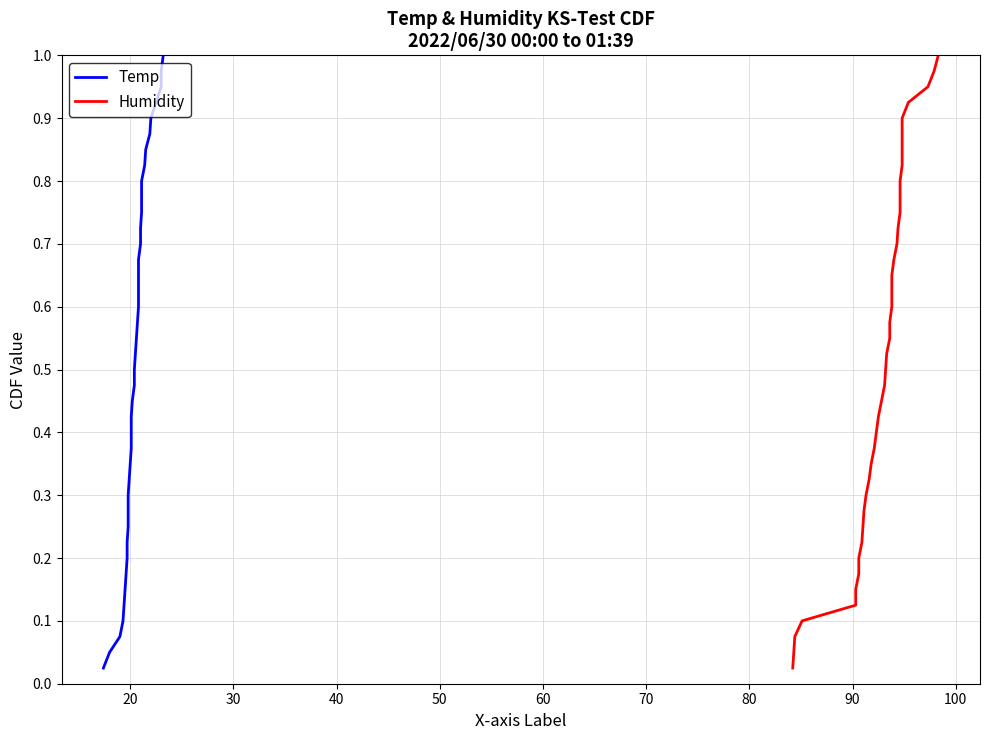

What are all the series names shown in the legend?

Temp, Humidity